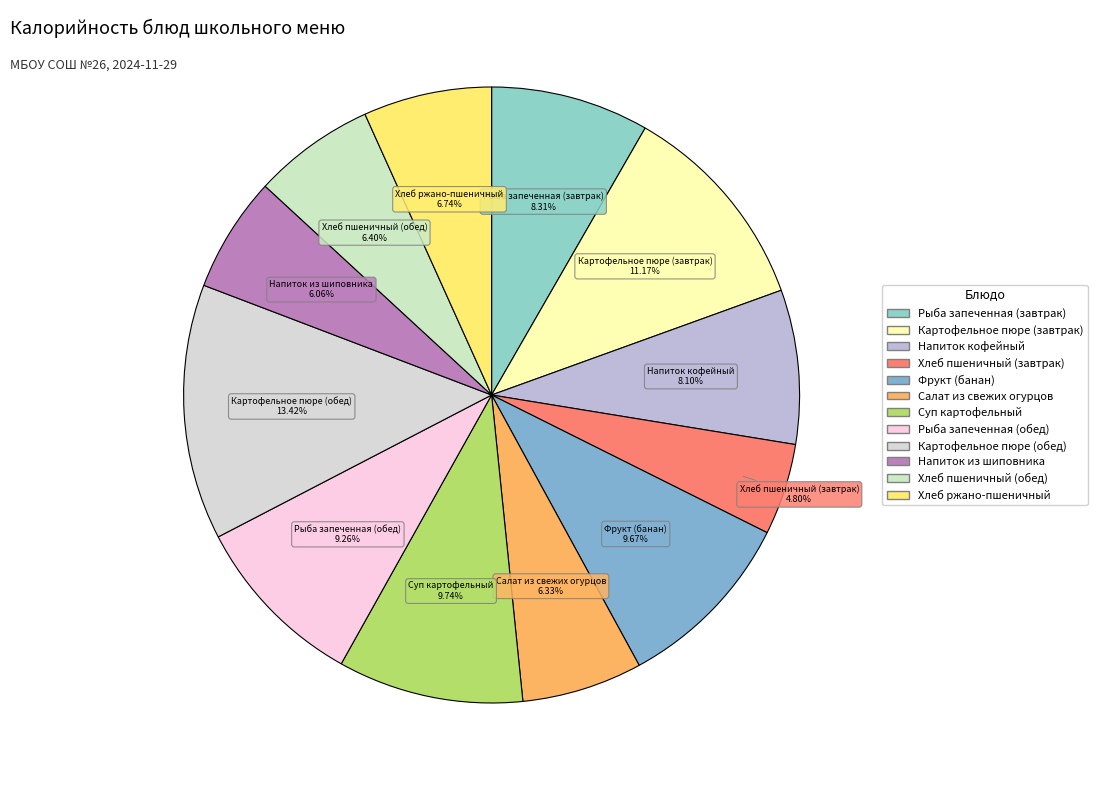

Which has a higher value, Рыба запеченная (обед) or Рыба запеченная (завтрак)?

Рыба запеченная (обед)